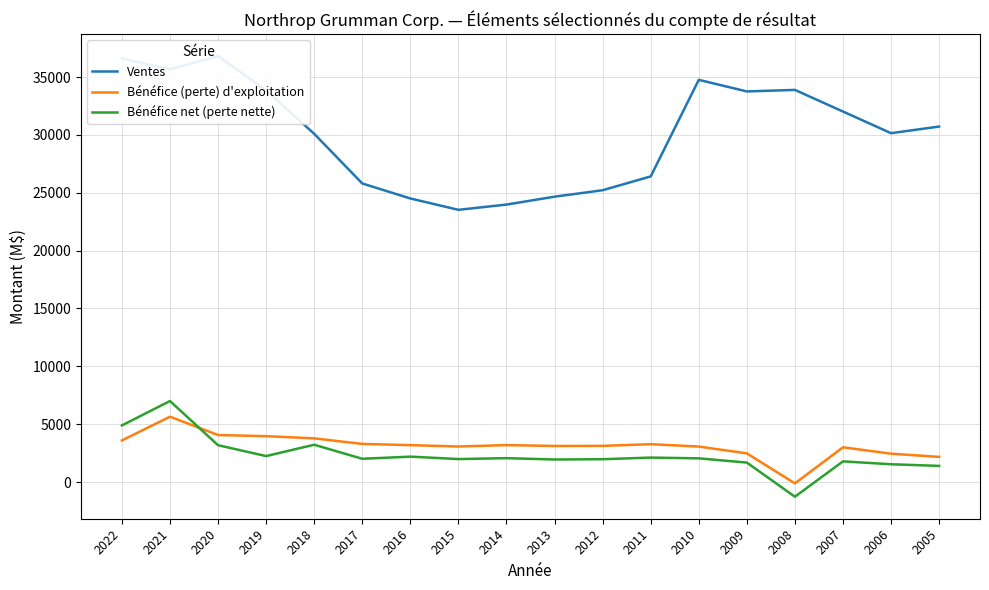

Where is Bénéfice net (perte nette) nearest to the value 2871?

2020